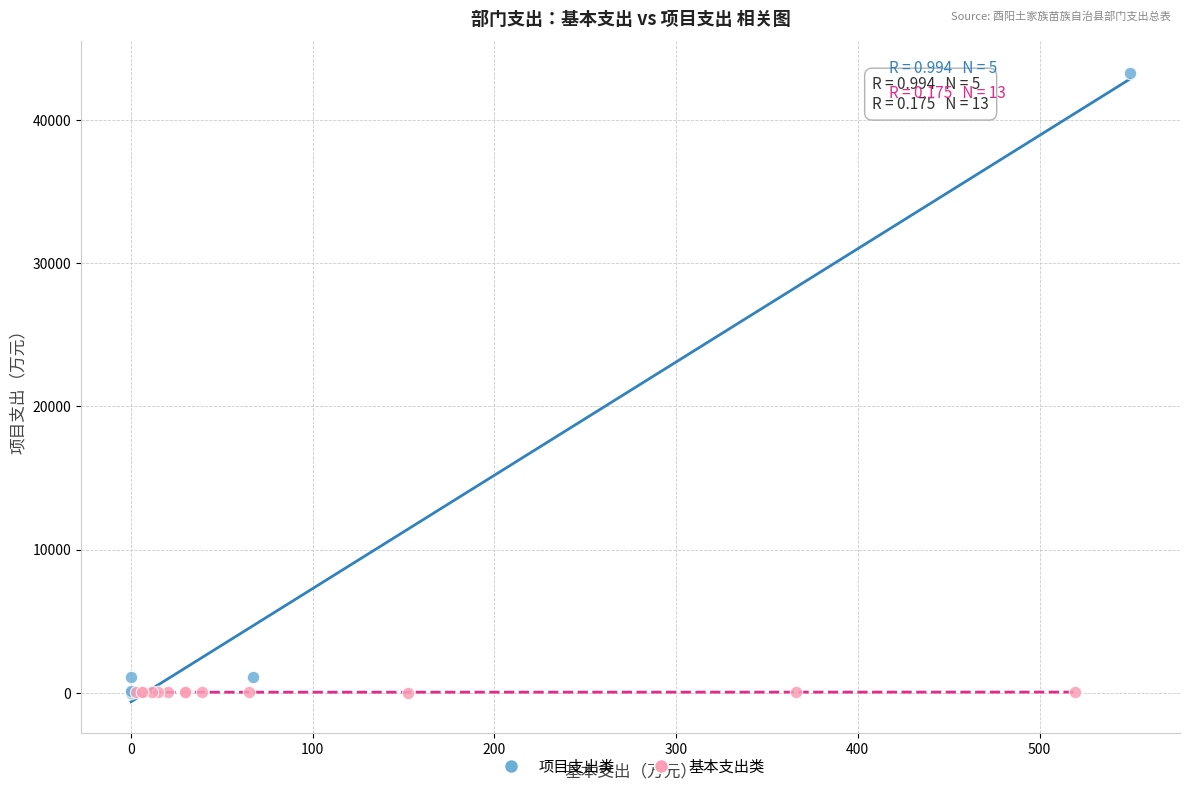

Which series has the widest spread of Y values?

项目支出类